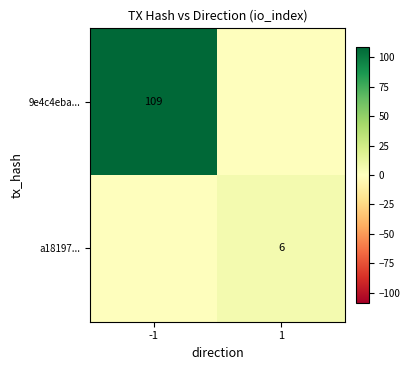

At which category does the chart reach its minimum across all series?

1